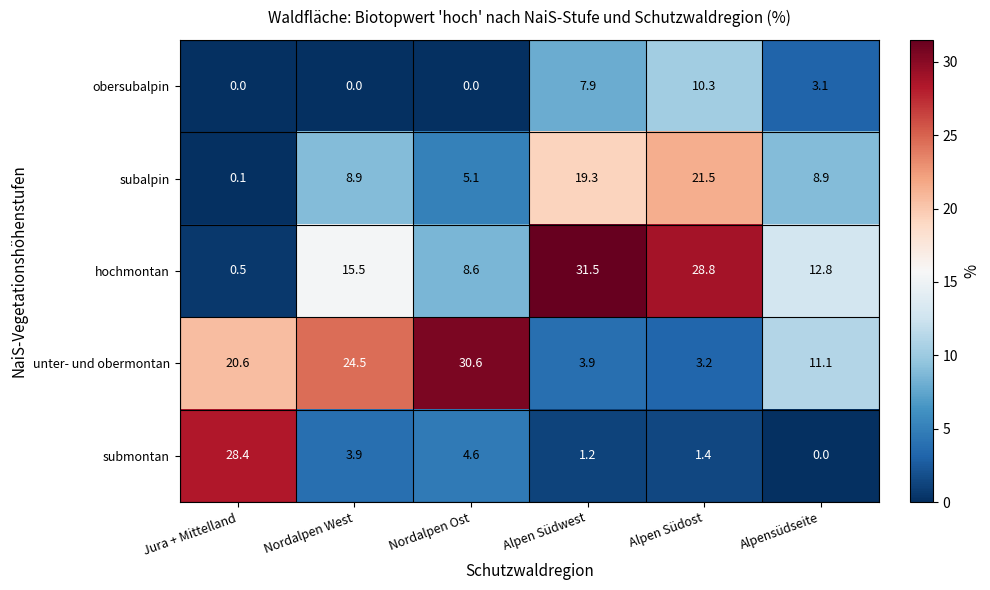

At which label does hochmontan reach its peak?

Alpen Südwest